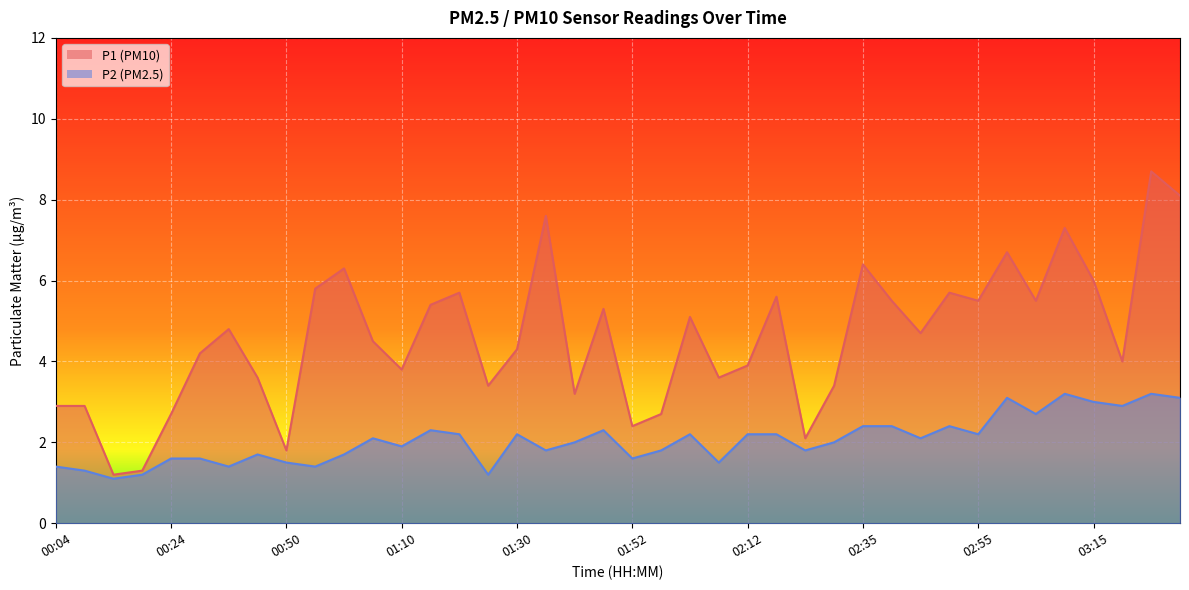

What is the total value across all series at 01:30?

6.5